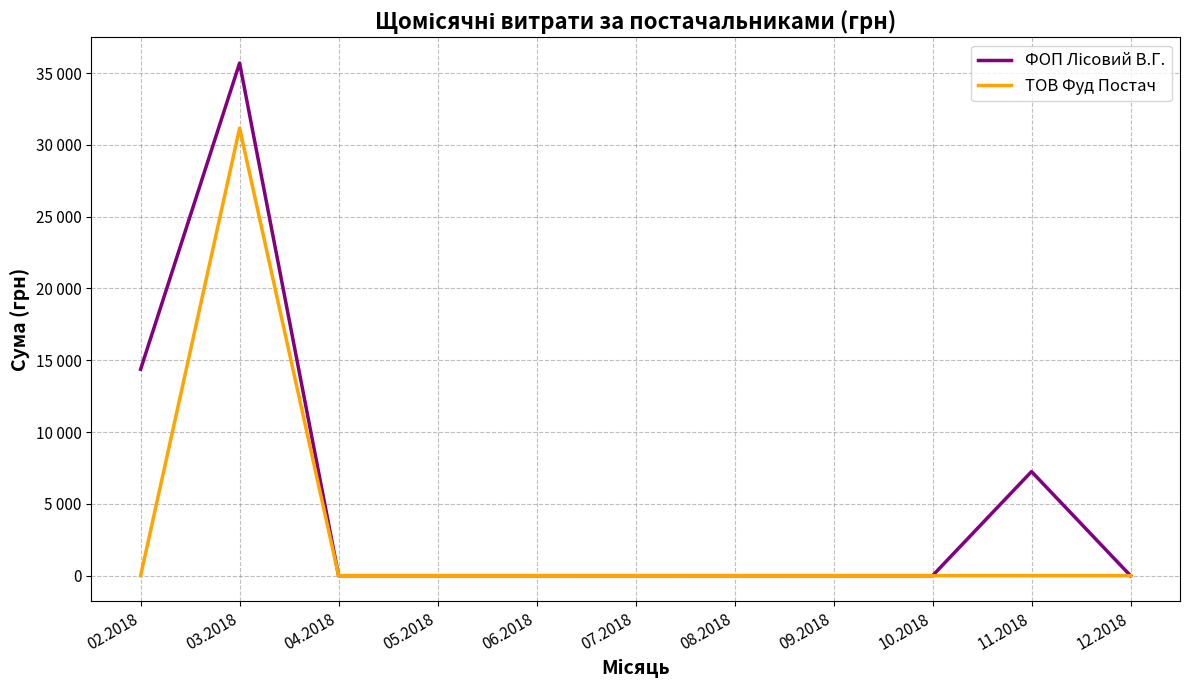

Is this an area chart (filled region under the line)?

No